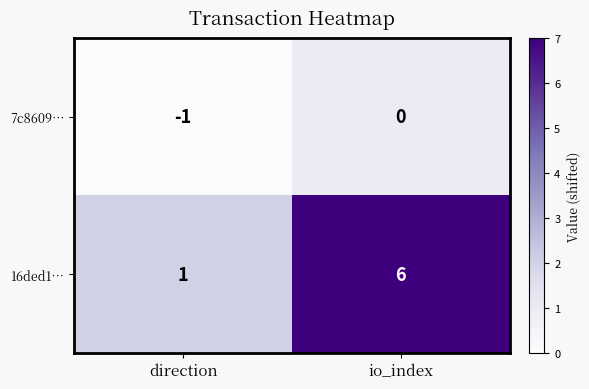

Rank the series by their maximum value, from highest to lowest.

16ded1…, 7c8609…